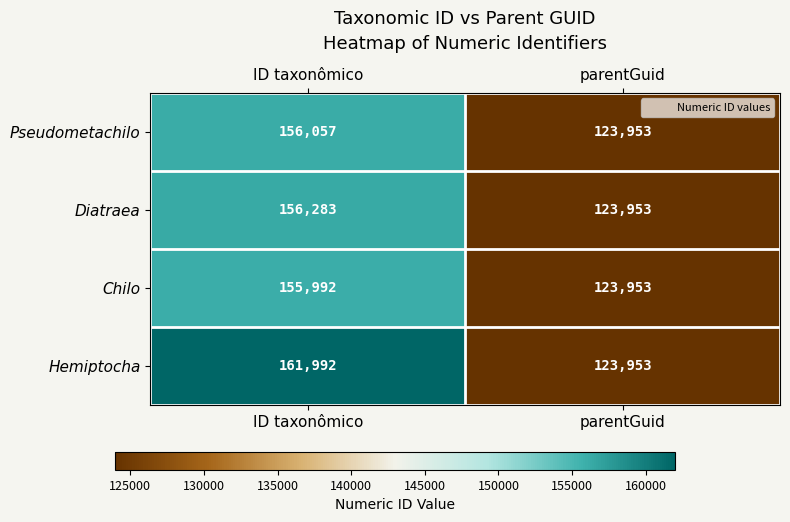

What value does the Diatraea series have at parentGuid?

123953